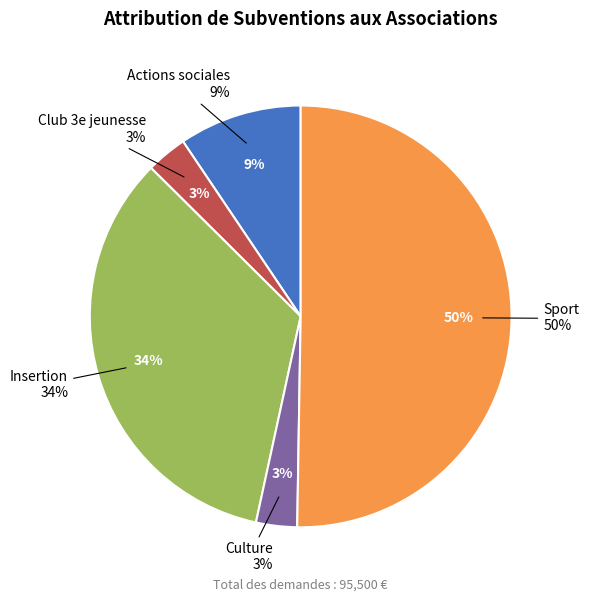

What percentage is the Actions sociales slice, to the nearest percent?

9%